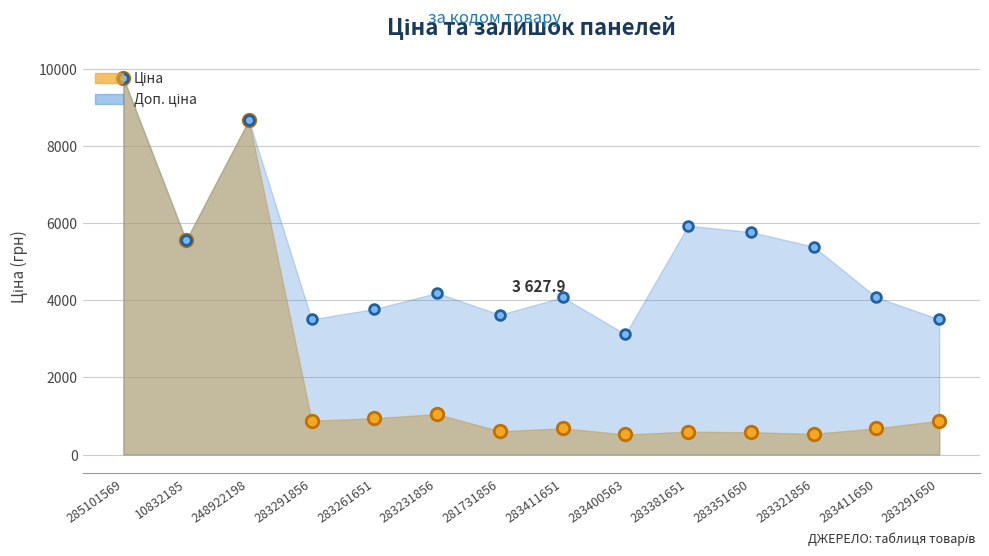

What is the total value across all series at 281731856?

4232.6